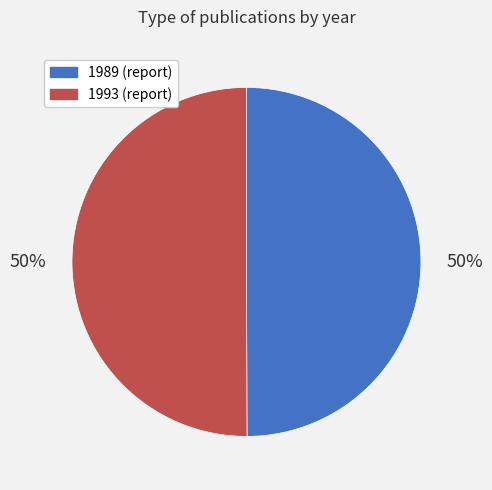

The 1989 (report) slice represents 50% of the pie. True or false?

True